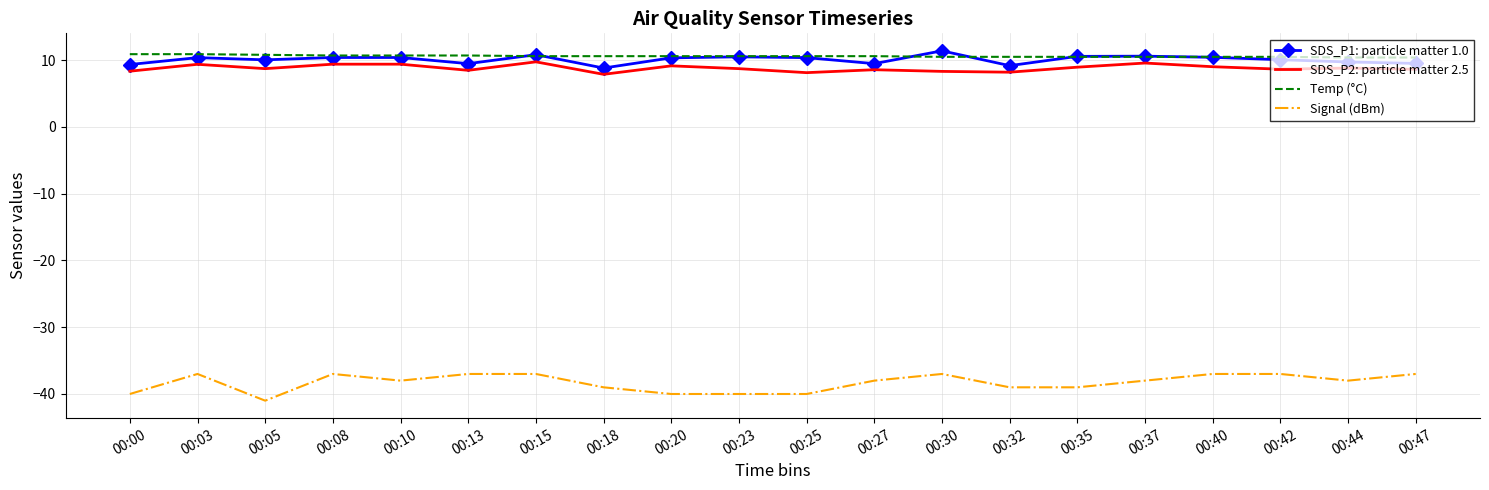

Where does the SDS_P1: particle matter 1.0 series first go above 10?

00:03